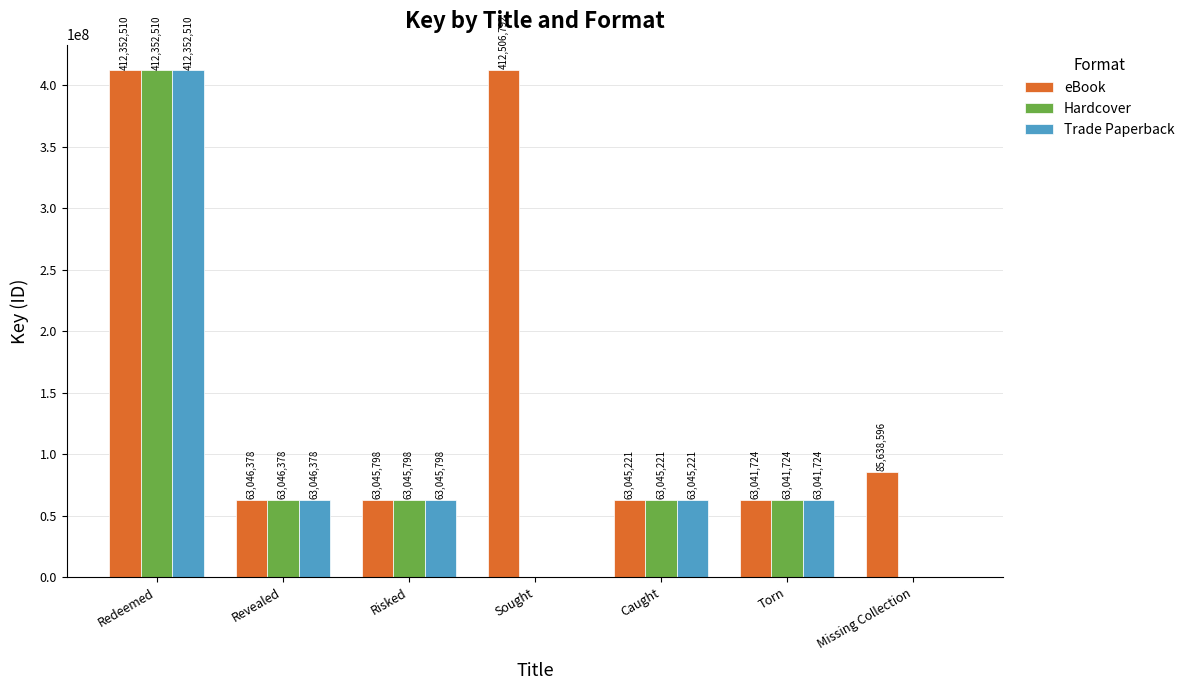

The value of Hardcover at Redeemed is 412352510. True or false?

True